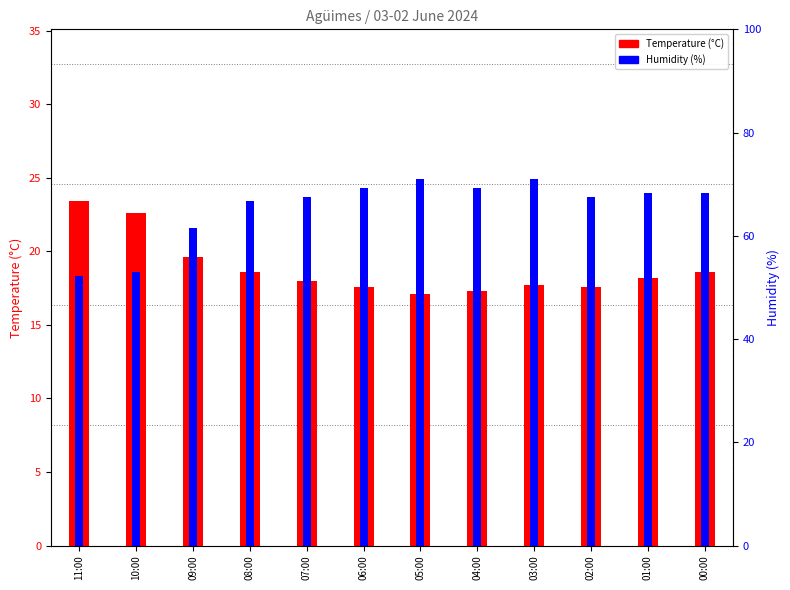

Rank the series at 00:00 from highest to lowest value.

Humidity (%), Temperature (°C)